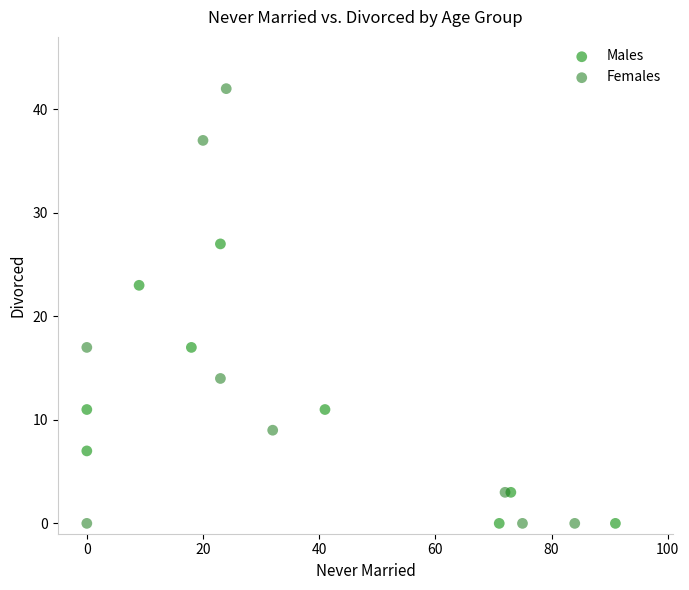

Which series has the largest Y range (max minus min)?

Females